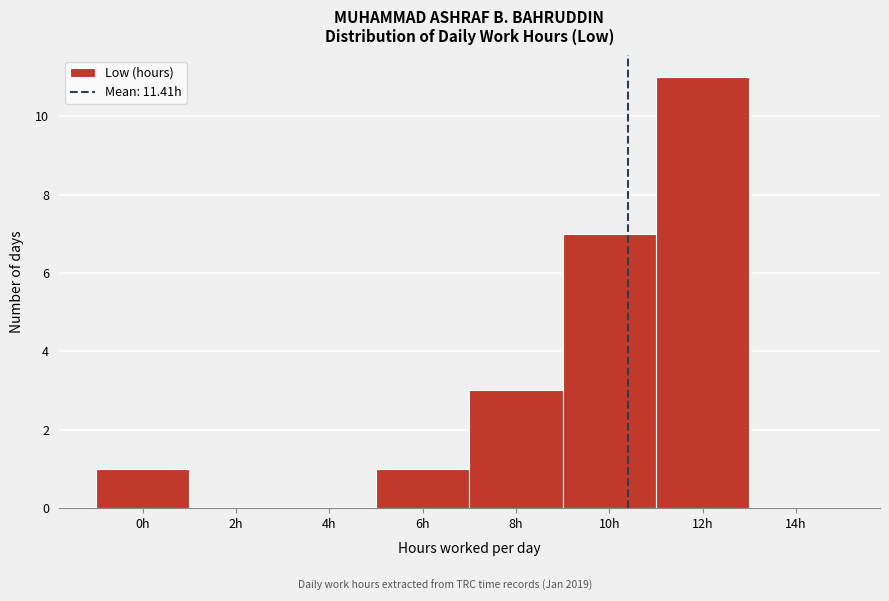

Reading right to left, transcribe all the data shown in this chart.

14h=0	12h=11	10h=7	8h=3	6h=1	4h=0	2h=0	0h=1